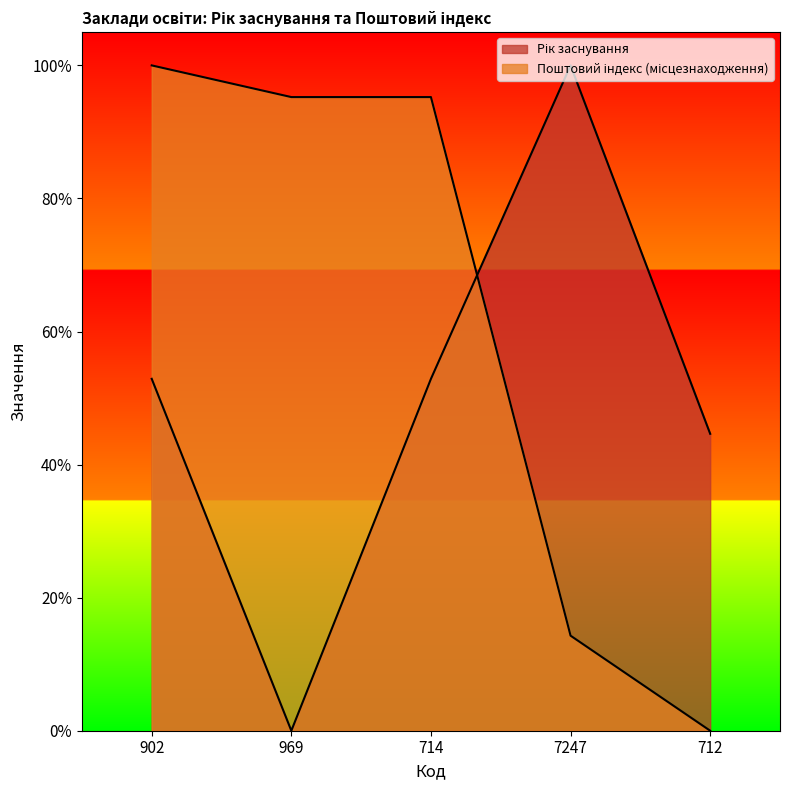

What is the difference between the Поштовий індекс (місцезнаходження) values at 969 and 7247?

81.0